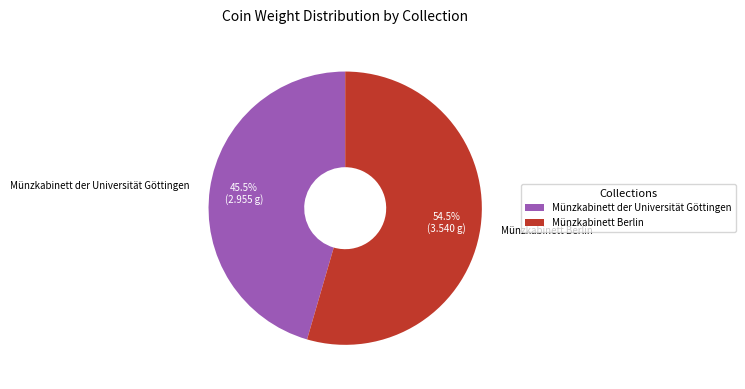

How many slices are in this pie chart?

2